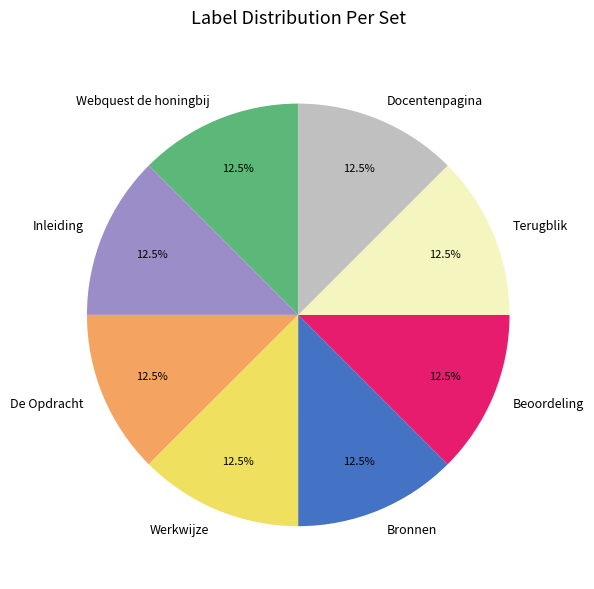

What is the ratio of the value at Werkwijze to the value at Terugblik?

1.0